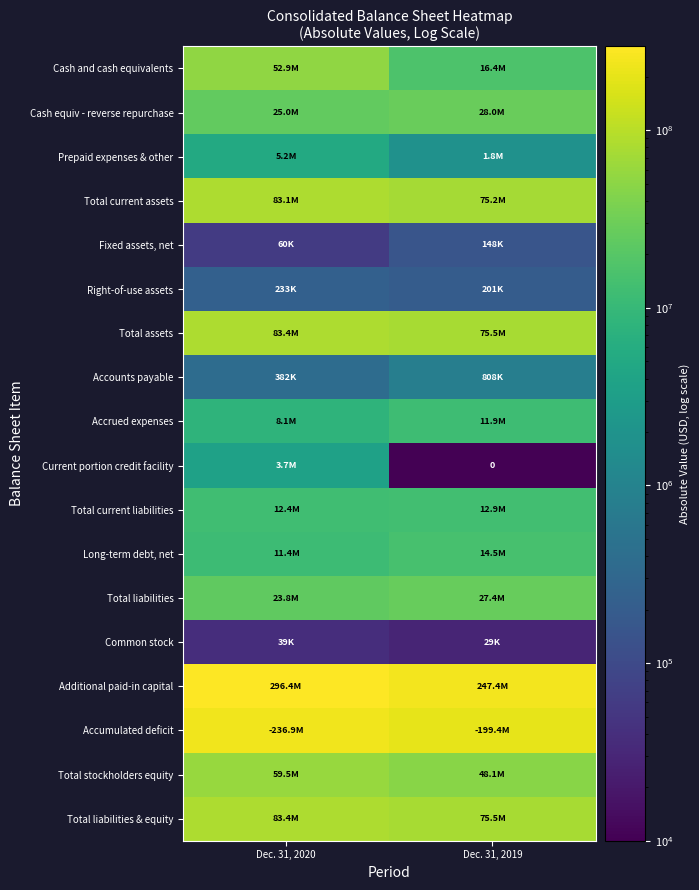

What is the sum of the Fixed assets, net values at Dec. 31, 2019 and Dec. 31, 2020?

208374